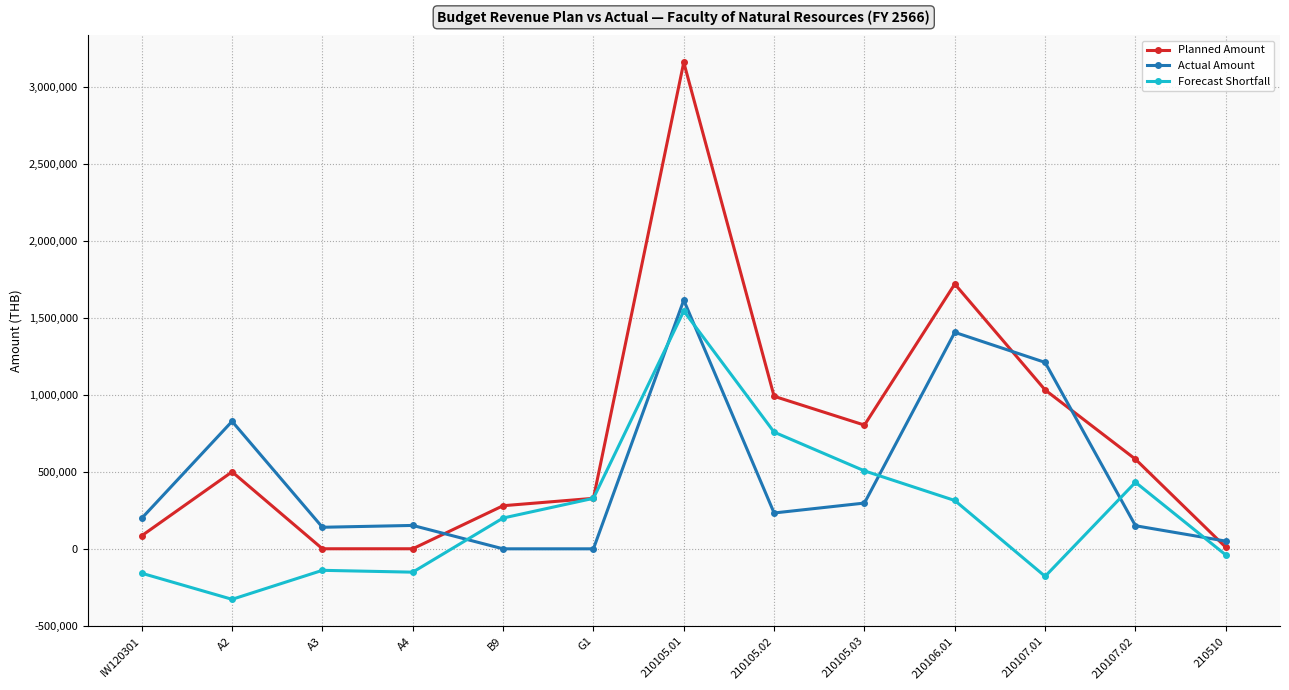

What is the total value across all series at B9?

480000.0